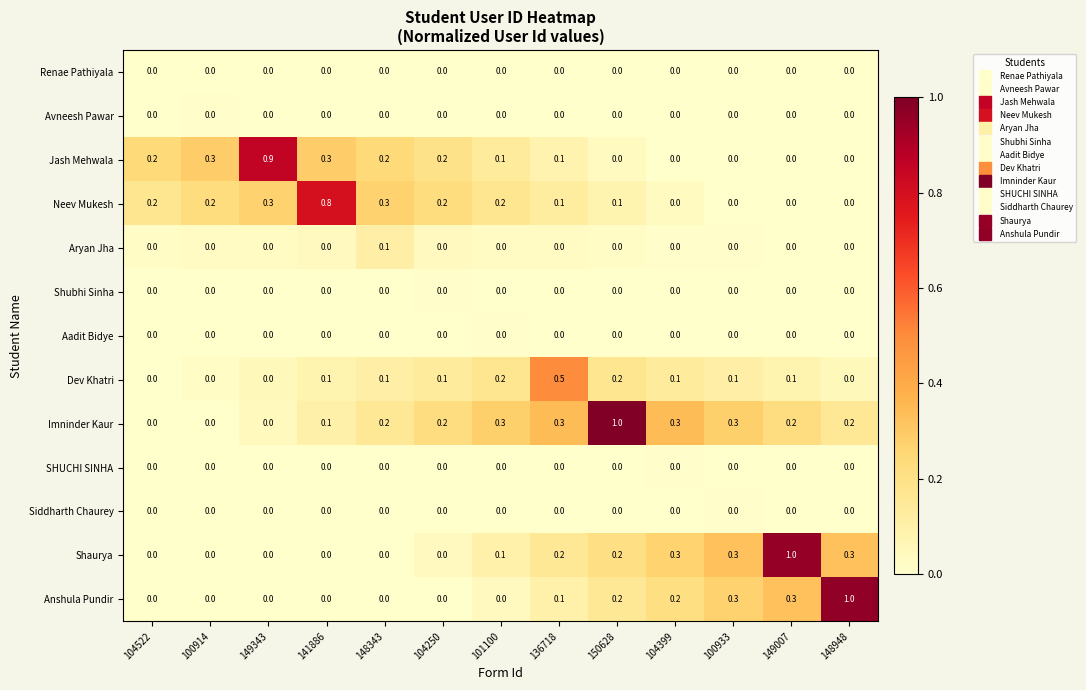

Between 104250 and 136718, which series saw the biggest shift?

Dev Khatri